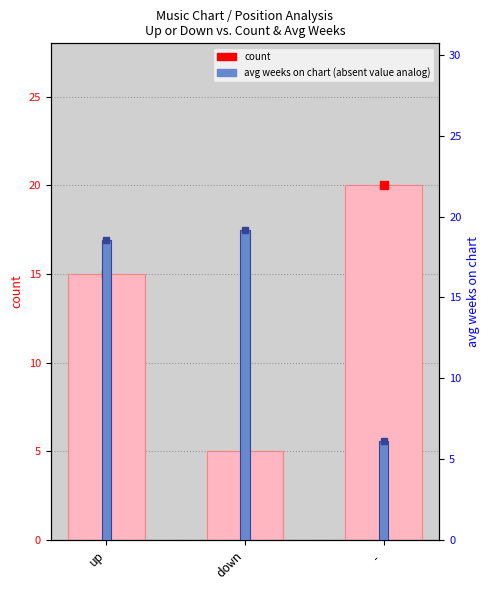

Reading right to left, what are all the values shown in this chart?

count: -=20.0	down=5.0	up=15.0
avg weeks on chart: -=6.1	down=19.2	up=18.5